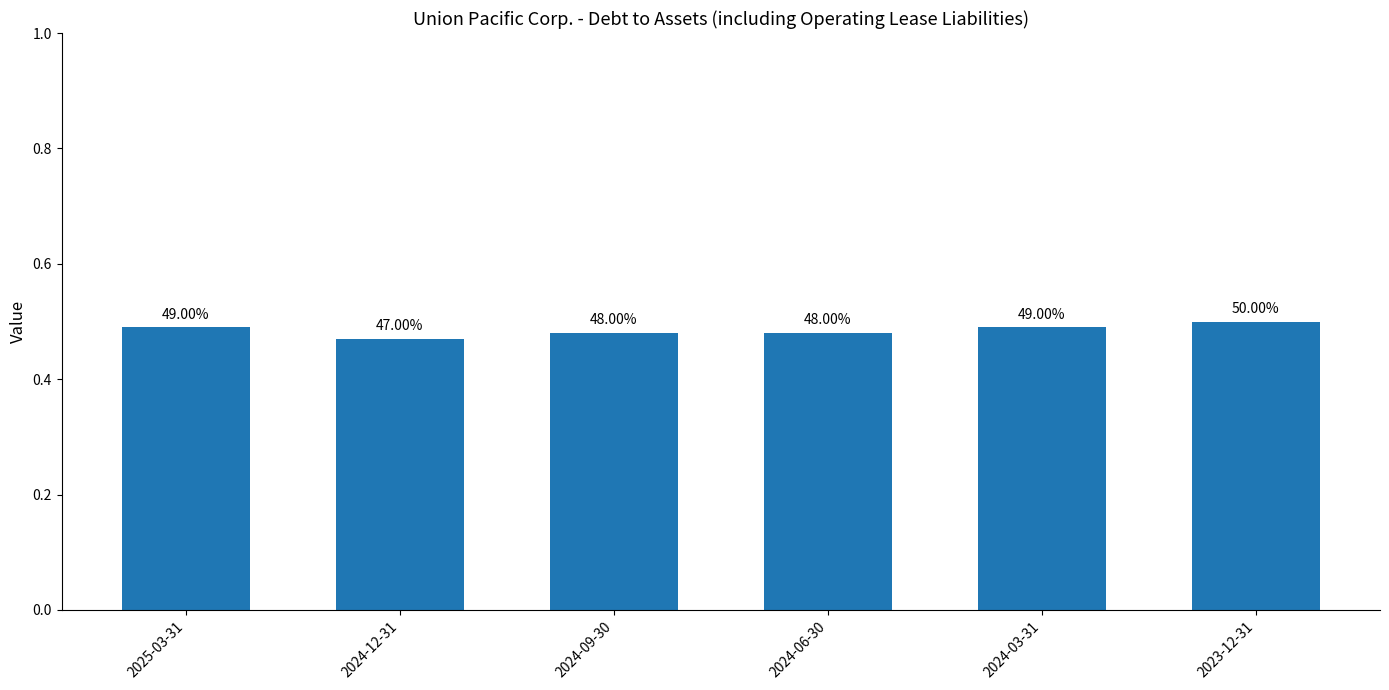

Rank the categories by value from lowest to highest.

2024-12-31, 2024-09-30, 2024-06-30, 2025-03-31, 2024-03-31, 2023-12-31